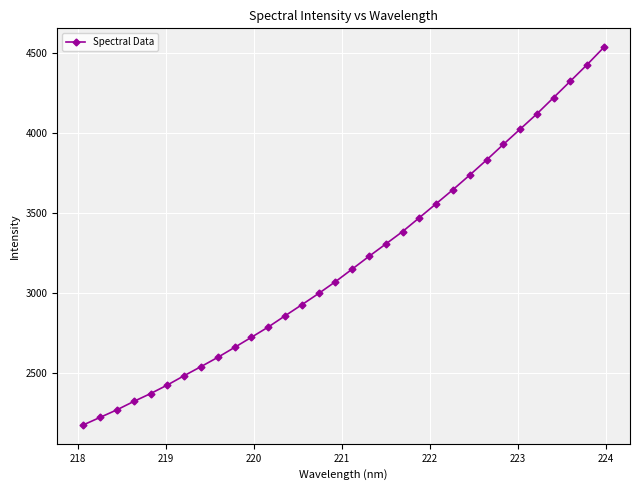

What is the value of the 14th point from the left?

2927.4